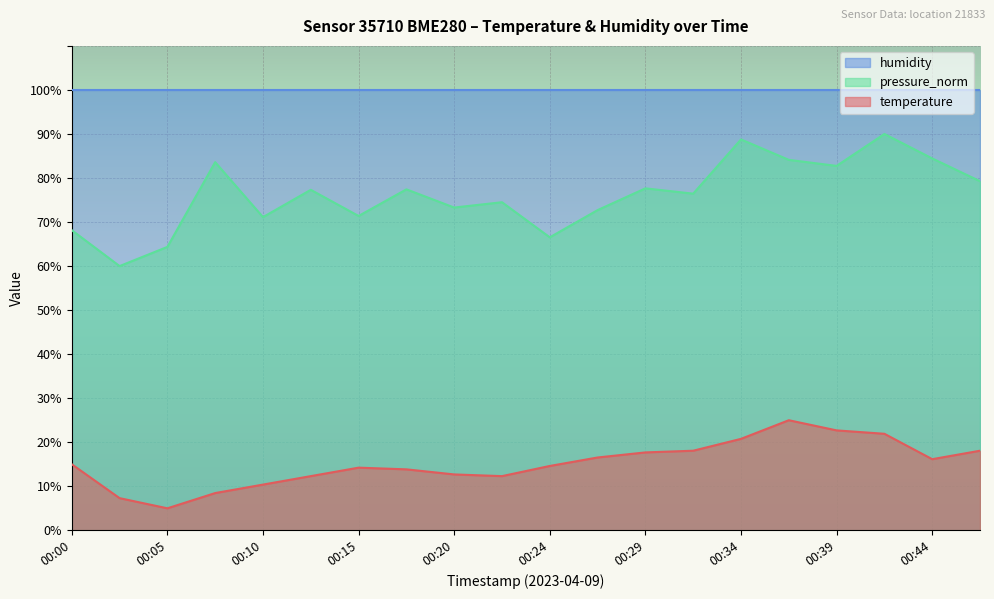

List the labels in order of temperature value, largest first.

00:37, 00:39, 00:41, 00:34, 00:32, 00:46, 00:29, 00:27, 00:44, 00:00, 00:24, 00:15, 00:17, 00:20, 00:12, 00:22, 00:10, 00:07, 00:03, 00:05